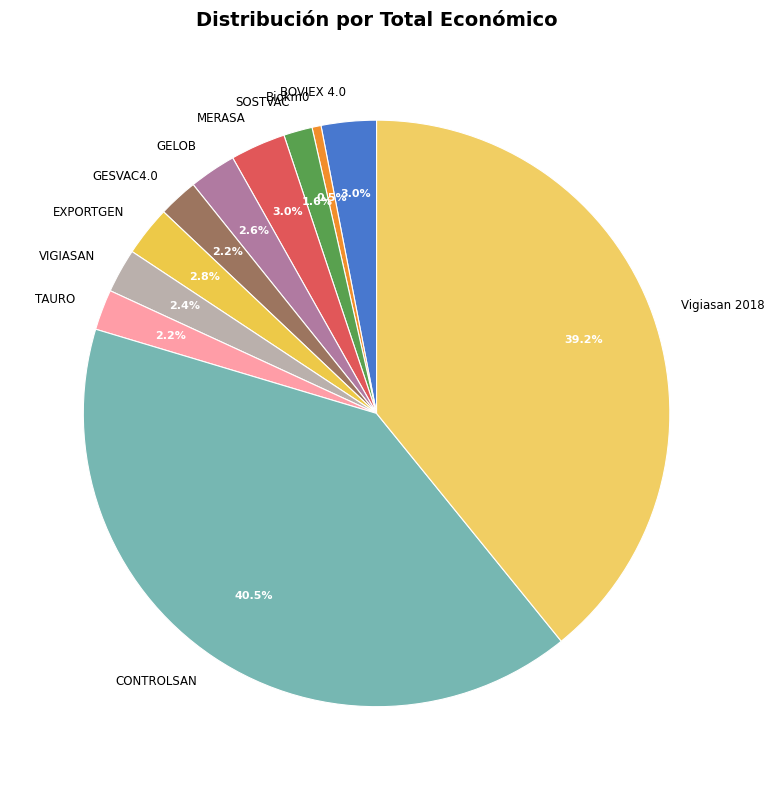

How many segments does this pie chart have?

11